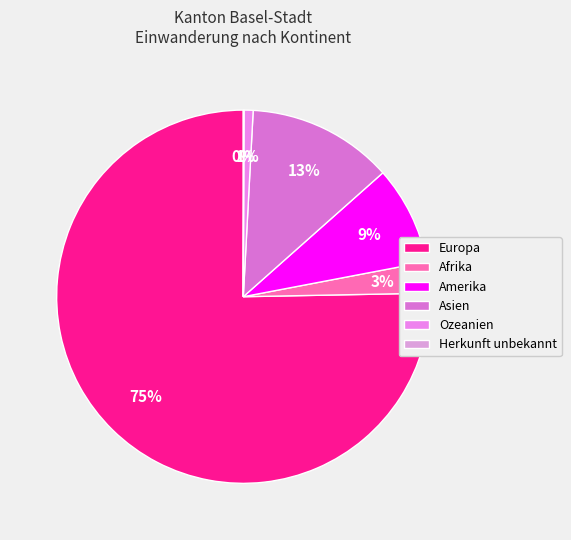

How many segments does this pie chart have?

6